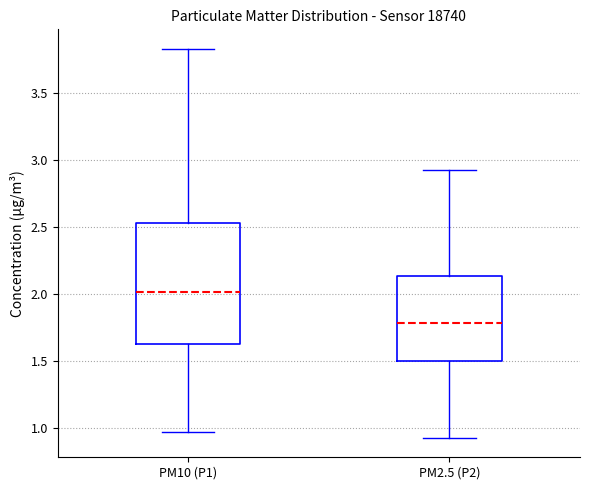

Where does the median line of the box for PM2.5 (P2) sit on the y-axis? The values are not printed on the chart, so give them approximately, as read against the axis.

1.80